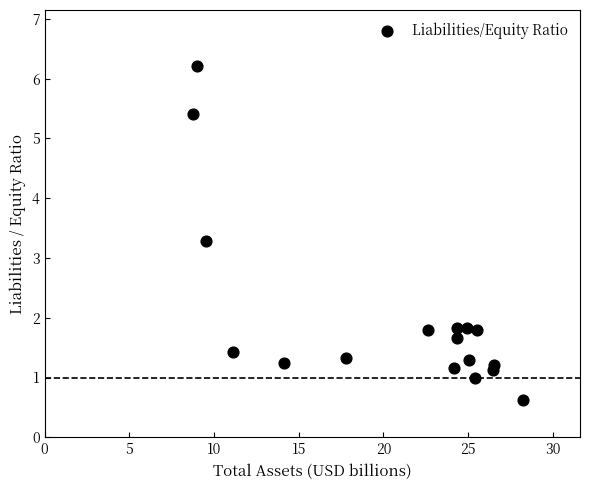

What is the range of X values (max minus min)?

19.4